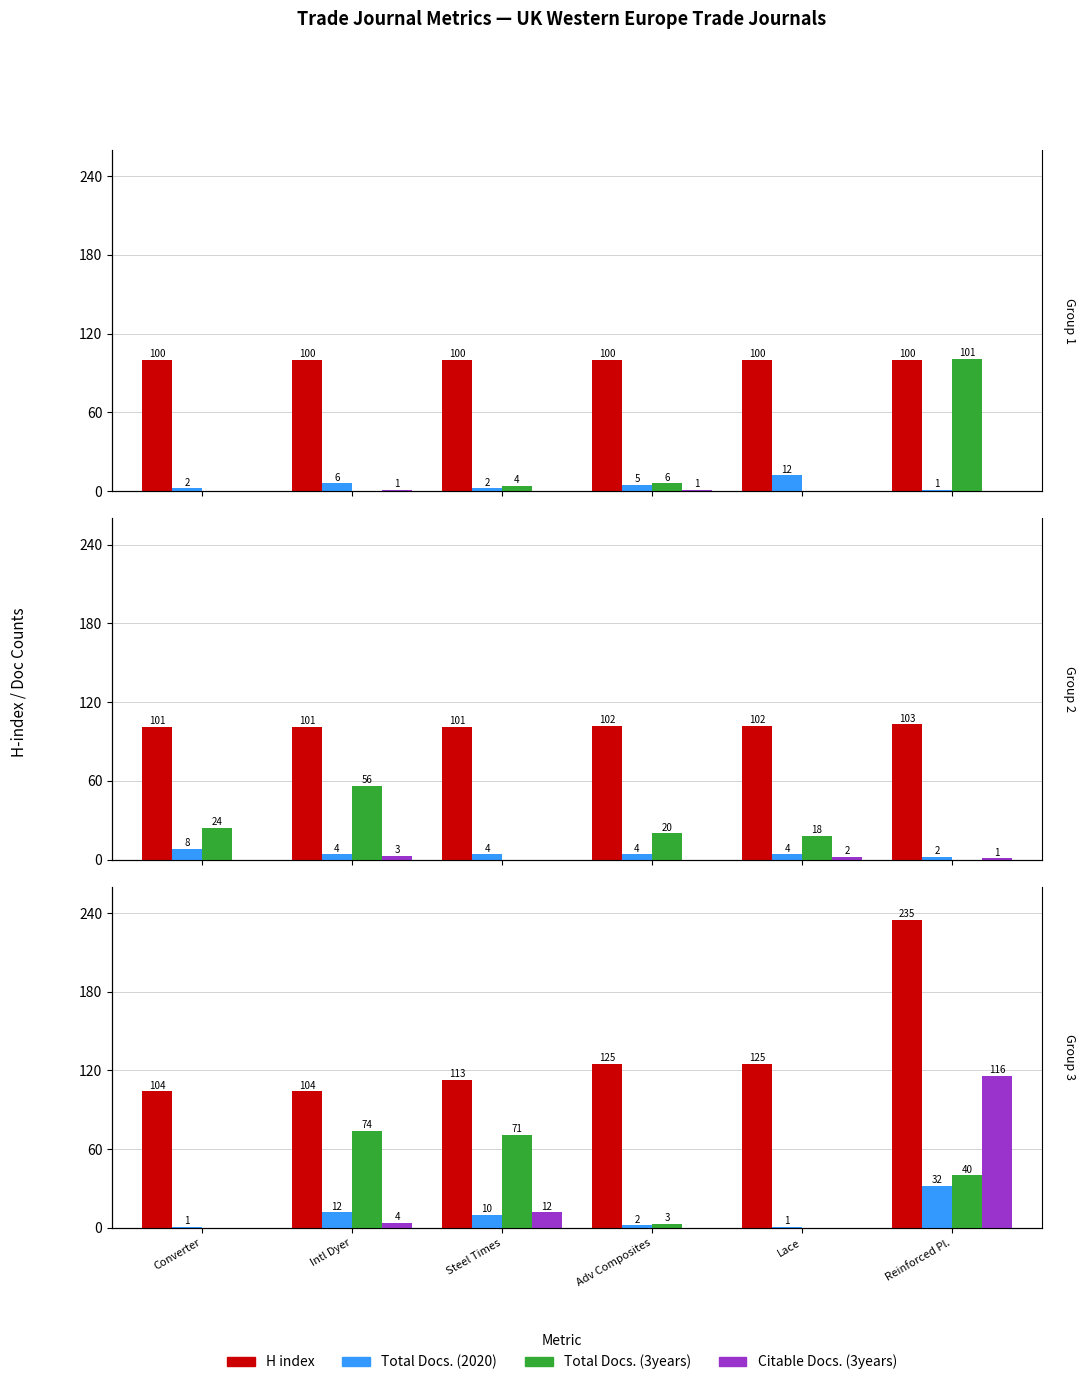

How many series are shown in this chart?

4